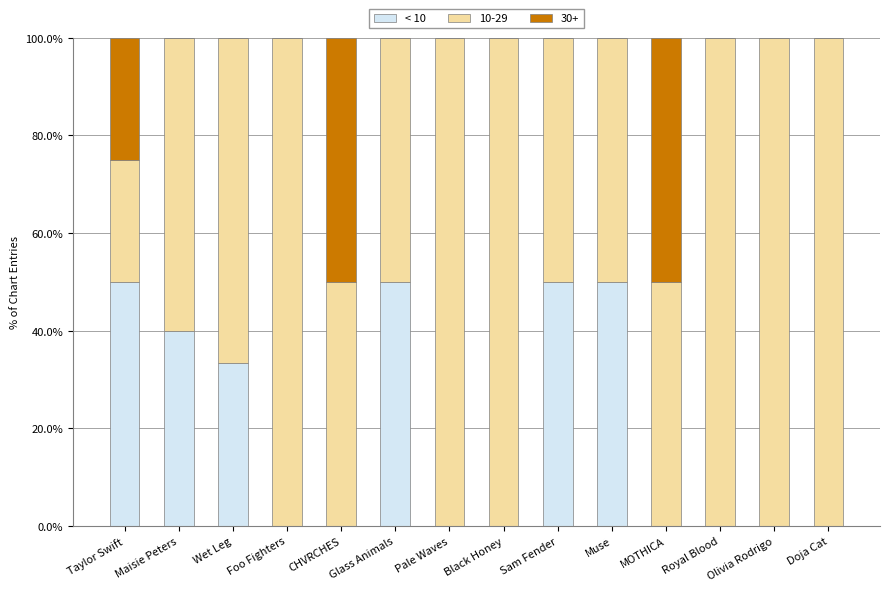

The value of < 10 at Olivia Rodrigo is -28.4. True or false?

False